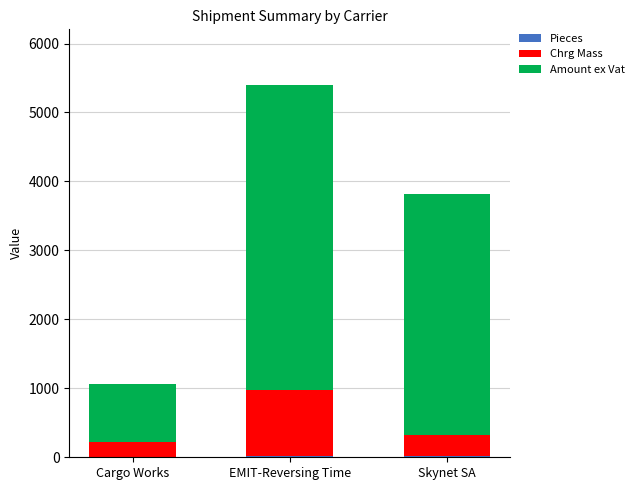

Count the number of categories in the chart.

3